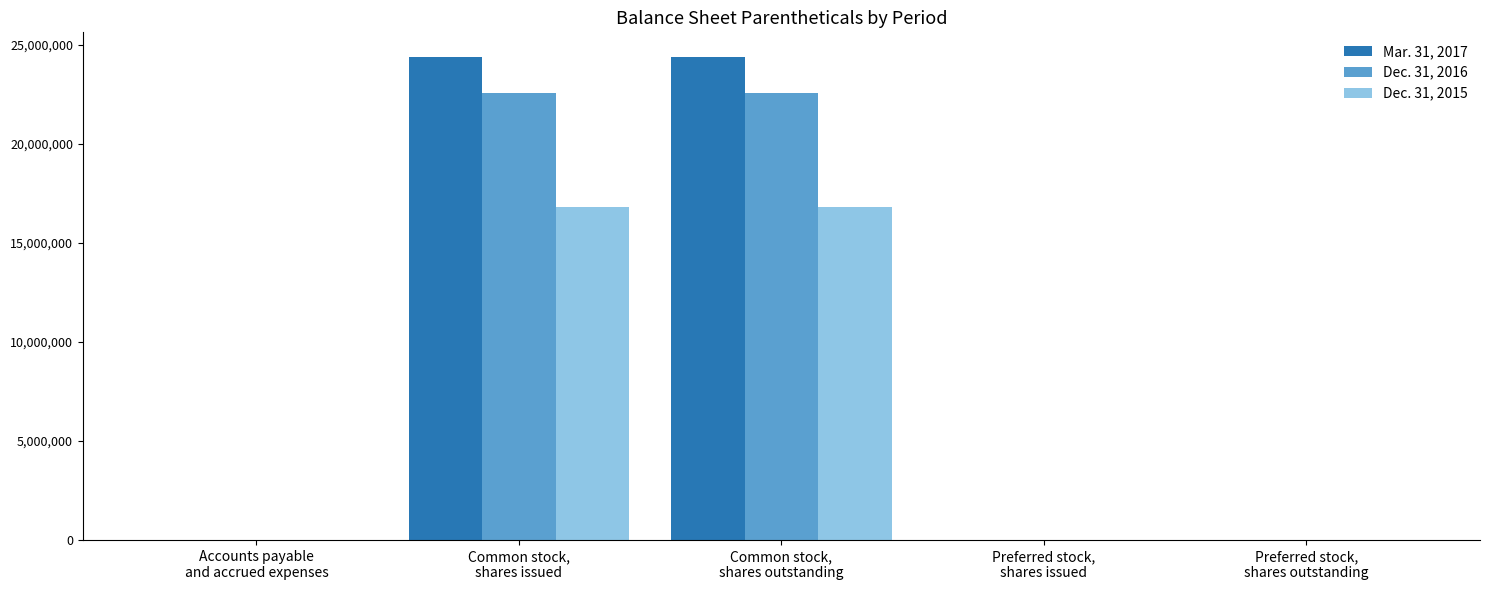

What position from the right is Preferred stock,
shares issued?

2